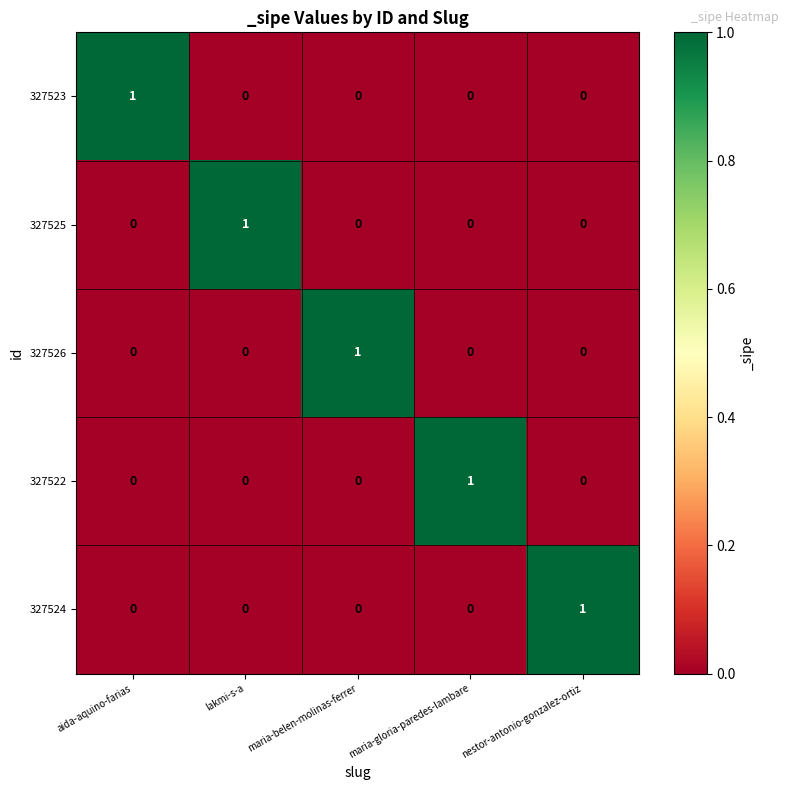

Count the 327524 values in the range 0 to 1.

5